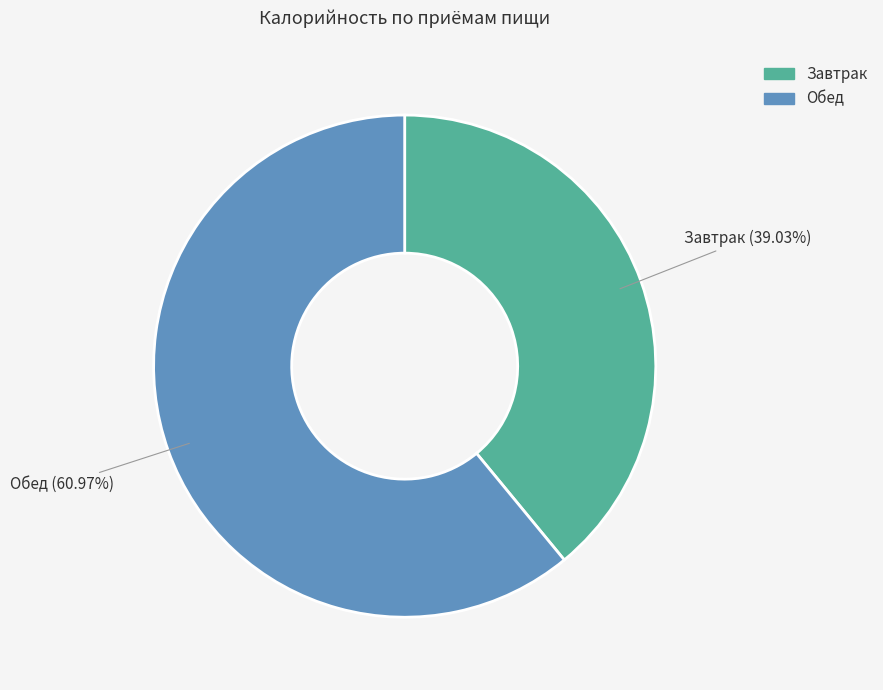

Is it true that Завтрак is 48% of the pie?

False